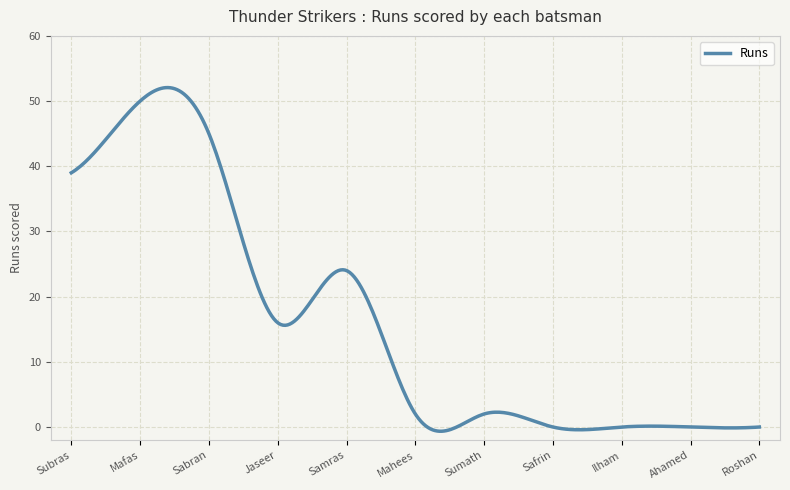

What is the difference between the maximum and minimum values?

52.7